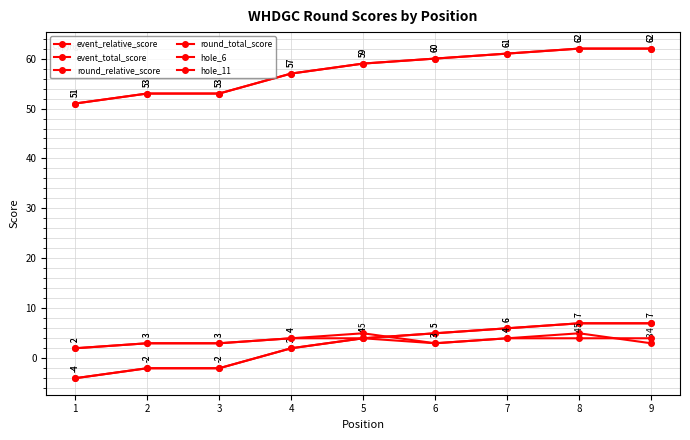

Is this an area chart (filled region under the line)?

No